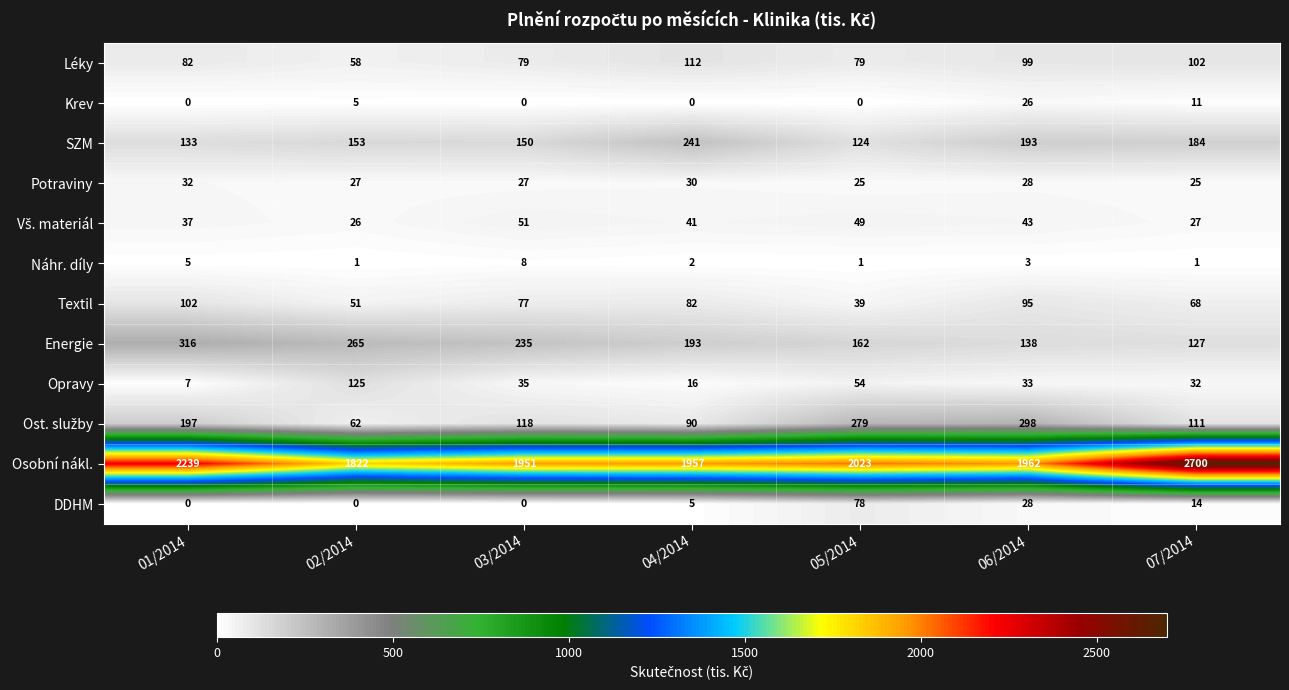

True or false: Potraviny has a value of 28 at 06/2014.

True